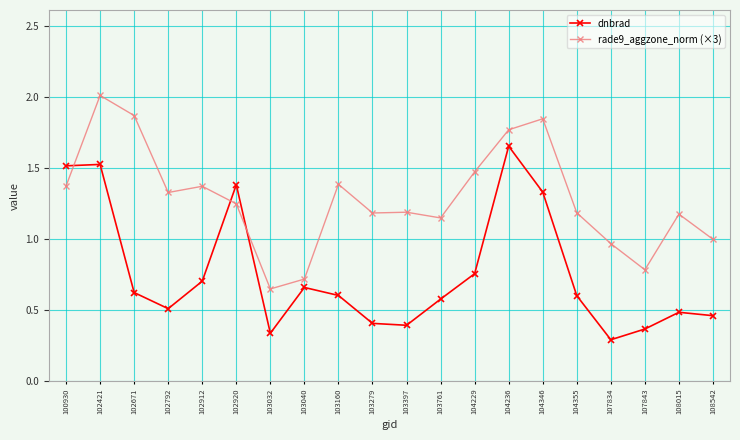

Which series has the largest total across all categories?

rade9_aggzone_norm (×3)